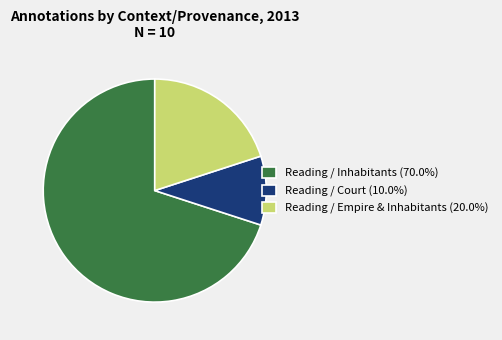

Is there any slice that represents more than half of the pie?

Yes